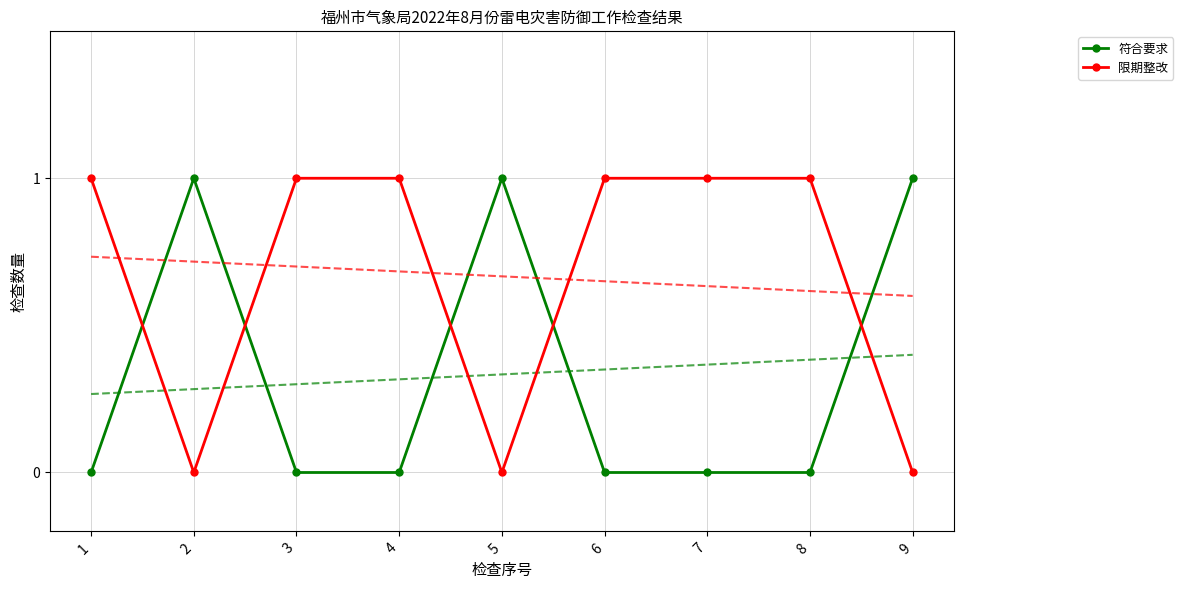

What is the sum of all 限期整改 values?

6